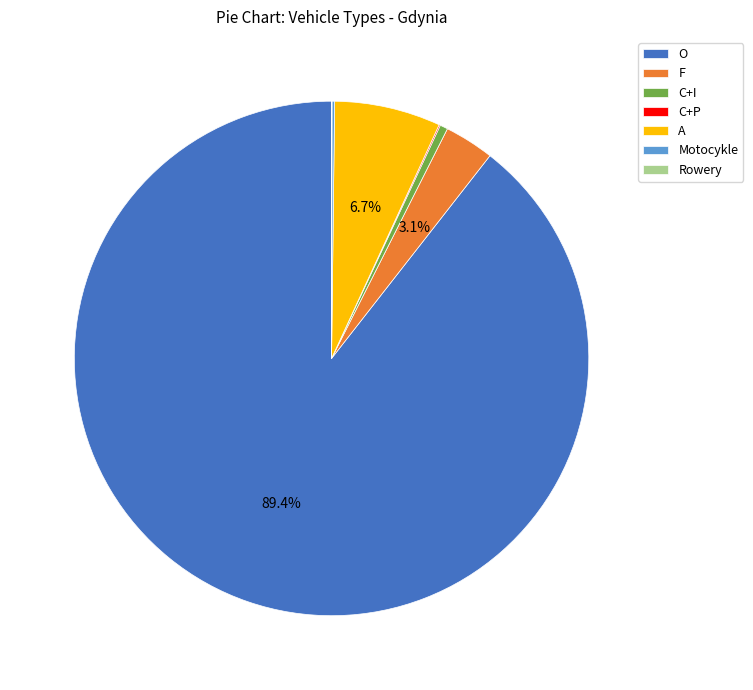

What is the largest slice in the pie chart?

O